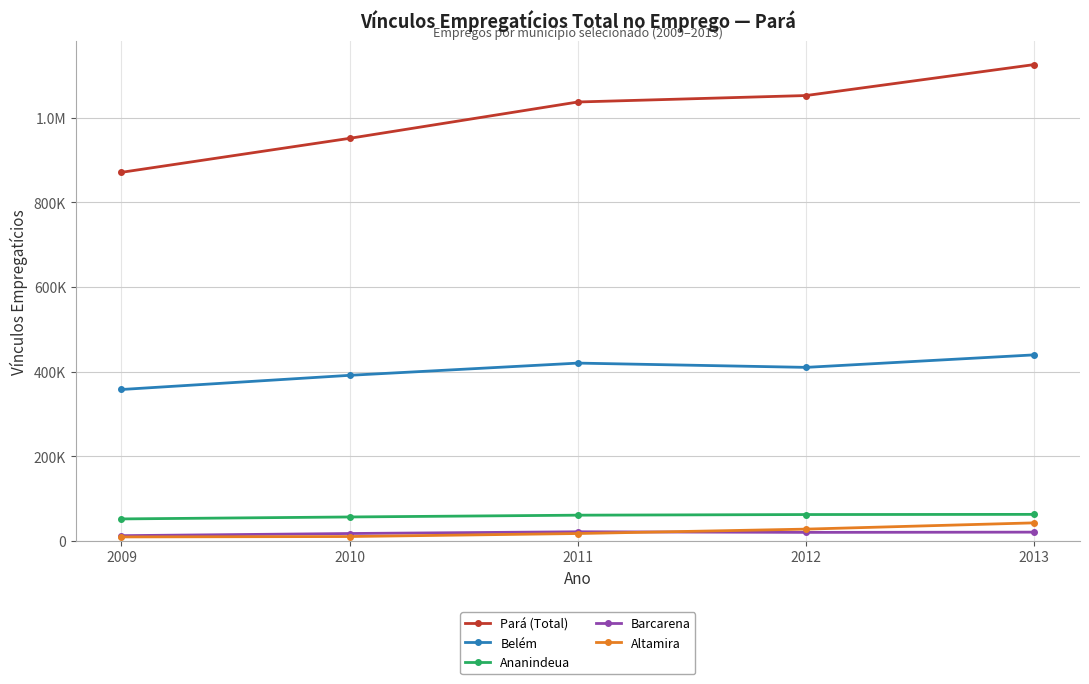

What is the value of the Barcarena point at the 3rd from the left?

21426